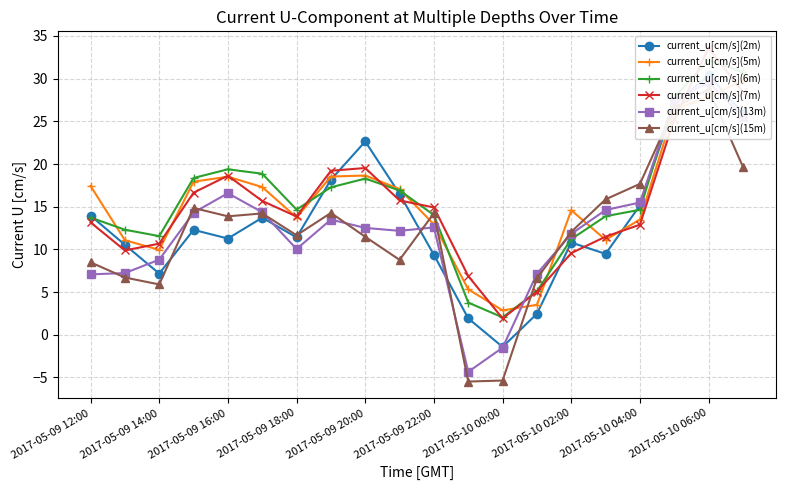

Read the current_u[cm/s](15m) value at 13.

6.6